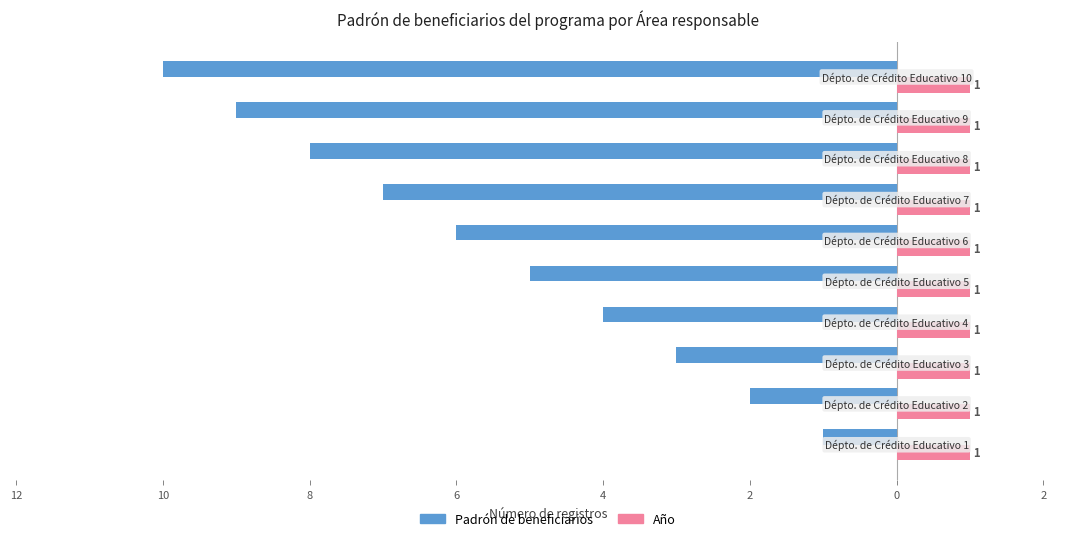

What are all the series names shown in the legend?

Padrón de beneficiarios, Año